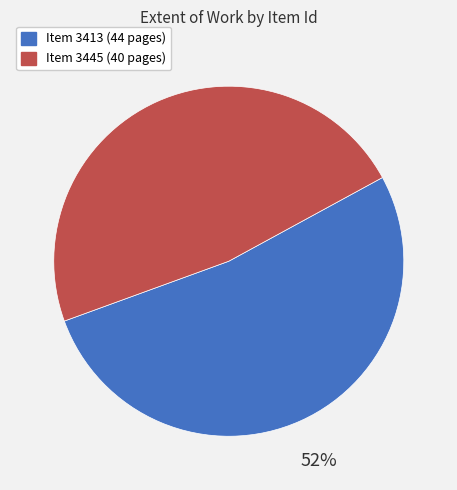

Which slice is the smallest?

Item 3445 (40 pages)